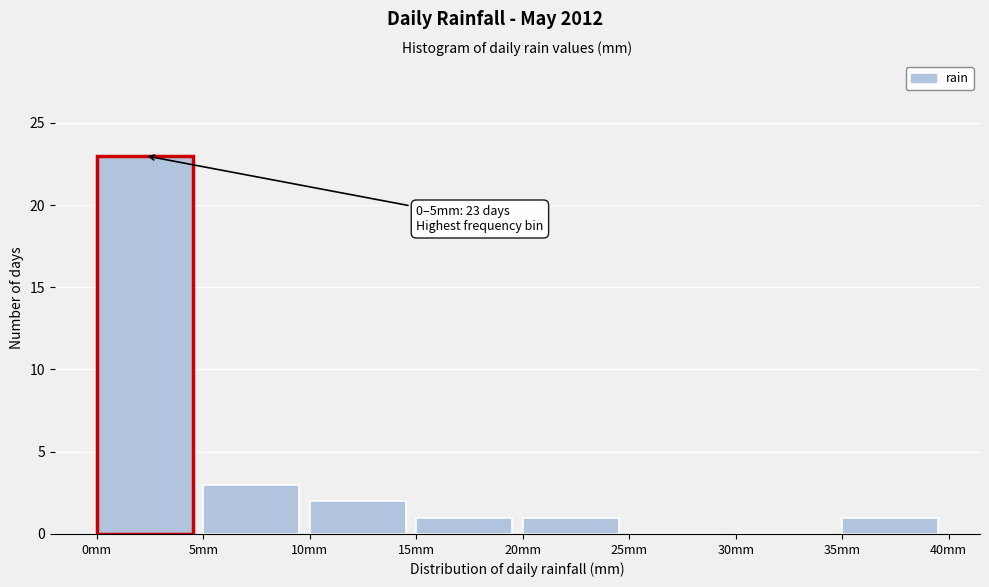

Over which range of the x-axis is the bar tallest?

0 to 5